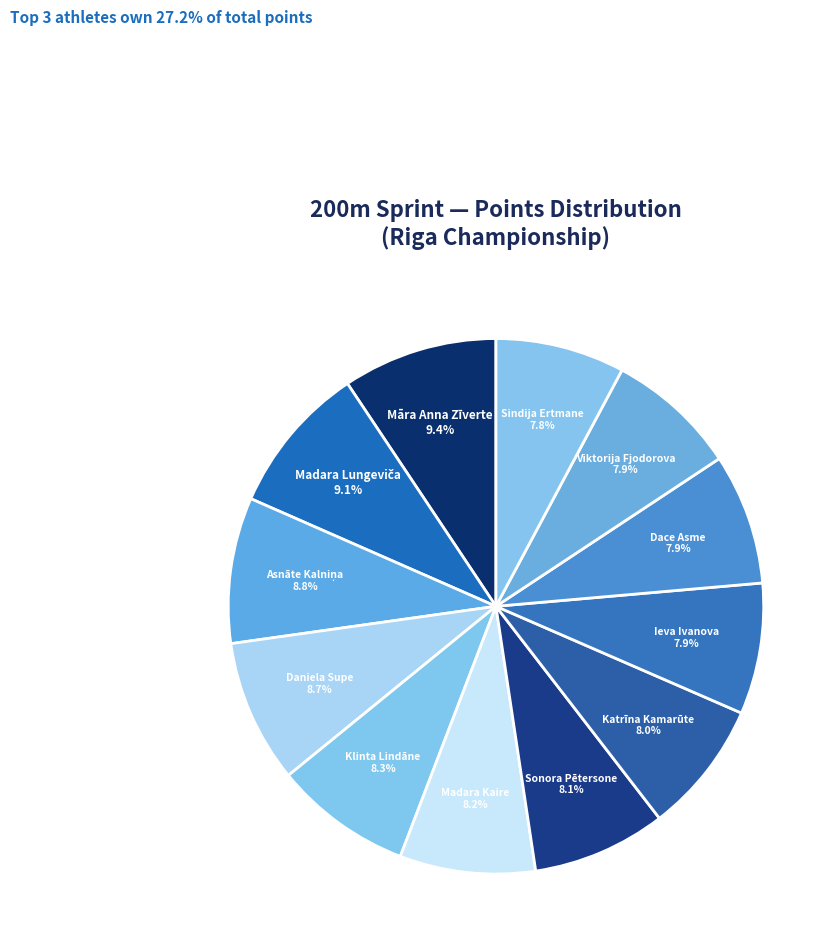

Does Madara Kaire account for over 50% of the chart?

No